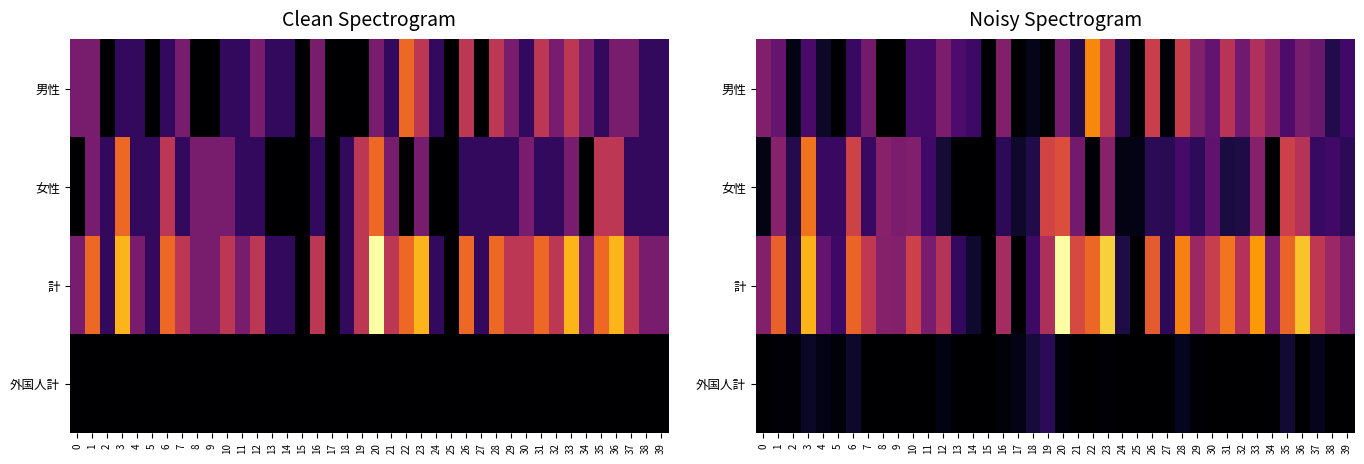

What is the maximum value shown in the chart?

5.9